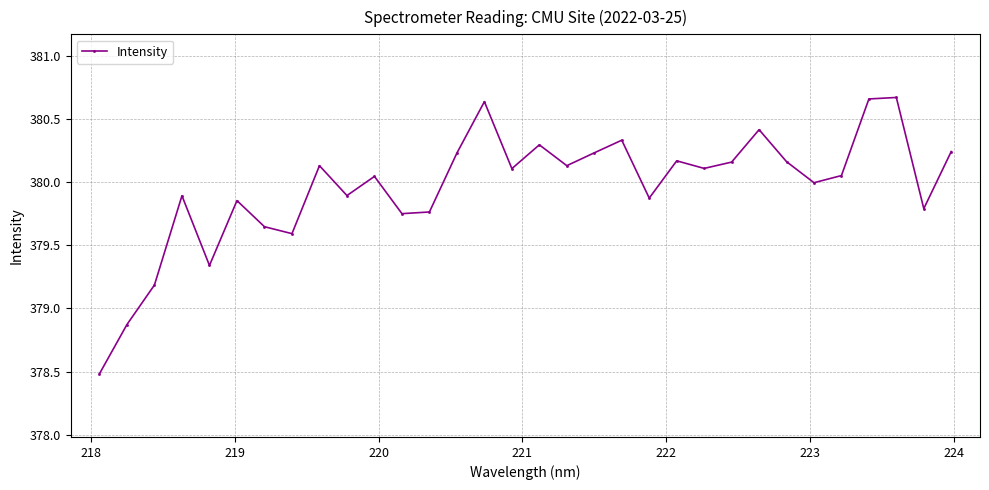

What is the value of the 17th point from the left?

380.3